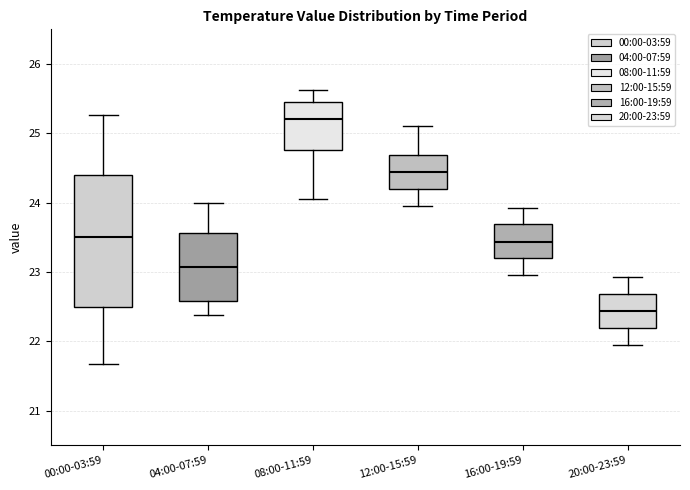

Where is the lower edge of the box for 16:00-19:59 on the y-axis? The values are not printed on the chart, so give them approximately, as read against the axis.

23.2